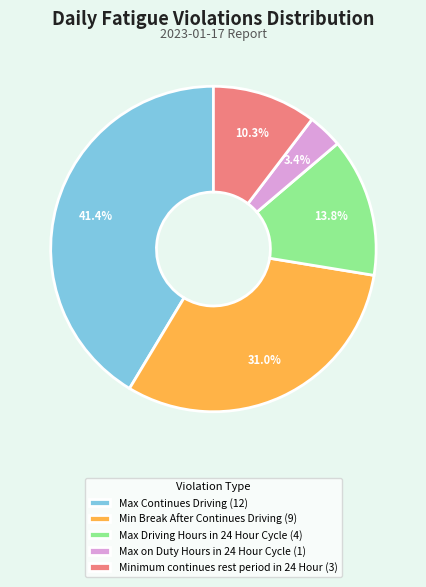

Which category has the smallest portion of the pie?

Max on Duty Hours in 24 Hour Cycle